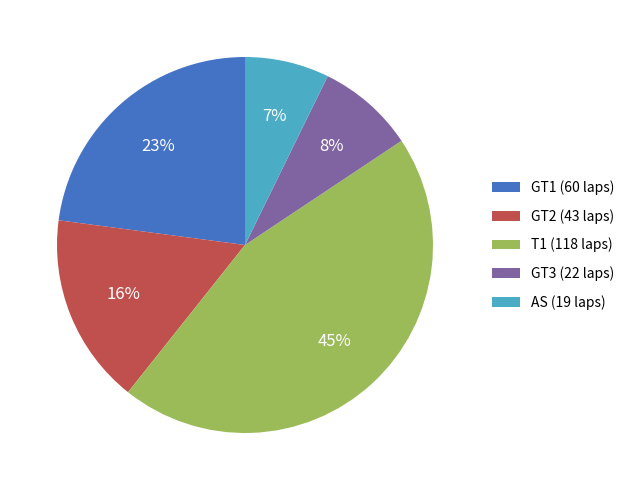

To the nearest percent, what is the average slice percentage?

20%